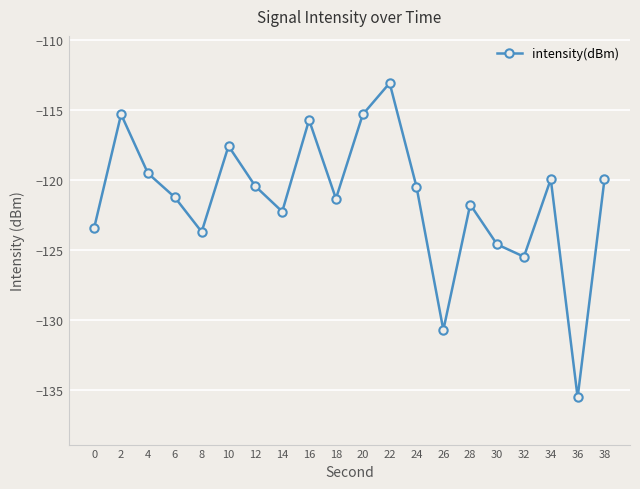

What is the sum of the values at 34 and 28?

-241.7